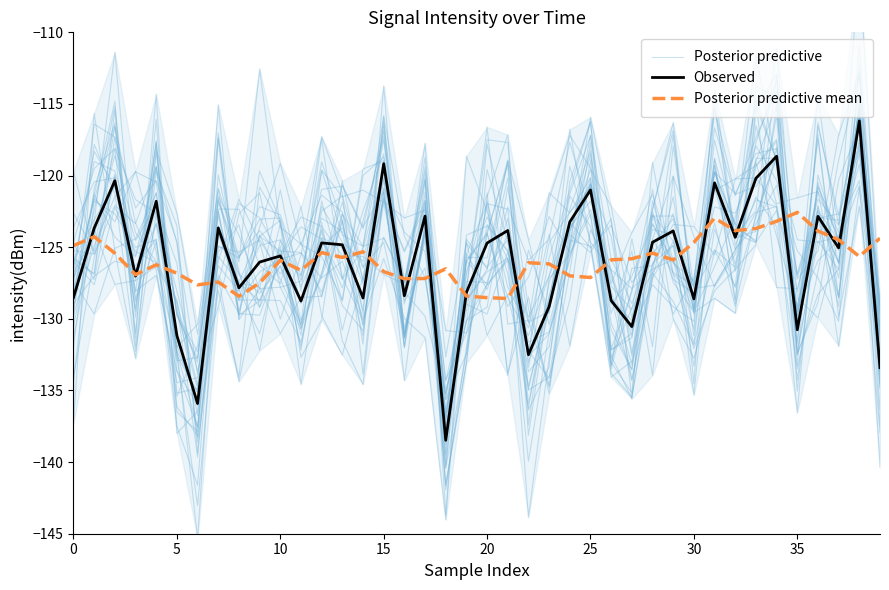

What is the lowest value of the Observed series?

-138.5